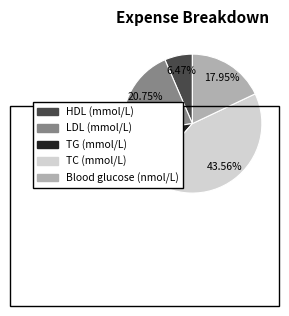

To the nearest percent, what portion does LDL (mmol/L) represent?

21%